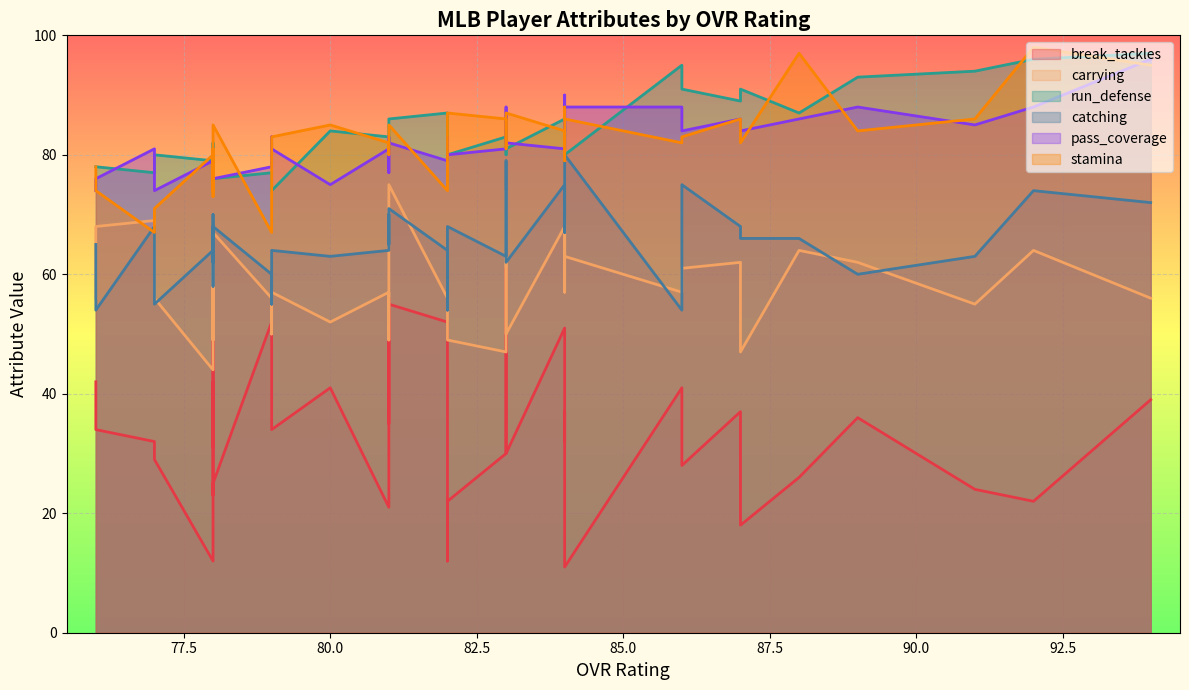

What is the difference between the second highest and second lowest values in the stamina series?

30